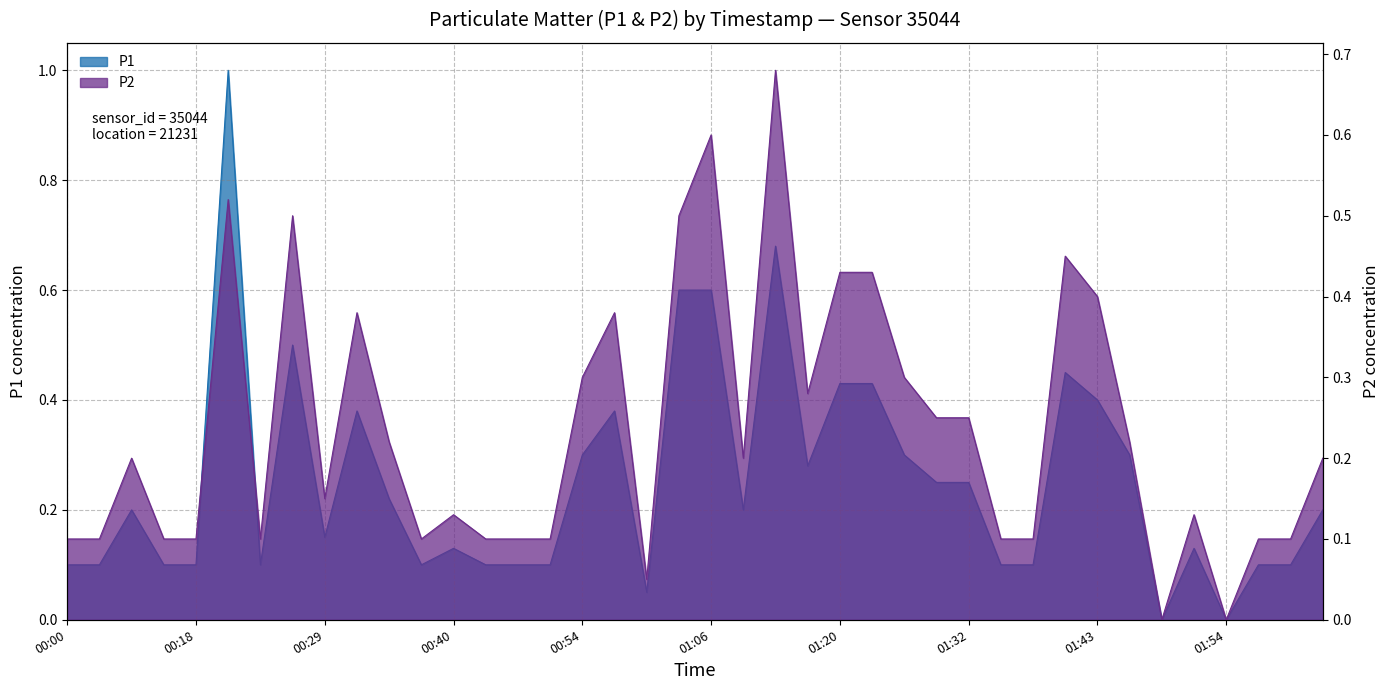

Reading right to left, transcribe all the data shown in this chart.

P1: 02:02=0.2	02:00=0.1	01:57=0.1	01:54=0.0	01:51=0.1	01:48=0.0	01:46=0.3	01:43=0.4	01:40=0.5	01:37=0.1	01:34=0.1	01:32=0.2	01:29=0.2	01:26=0.3	01:23=0.4	01:20=0.4	01:17=0.3	01:15=0.7	01:08=0.2	01:06=0.6	01:03=0.6	01:00=0.1	00:57=0.4	00:54=0.3	00:52=0.1	00:49=0.1	00:46=0.1	00:40=0.1	00:37=0.1	00:34=0.2	00:32=0.4	00:29=0.1	00:26=0.5	00:23=0.1	00:20=1.0	00:18=0.1	00:15=0.1	00:12=0.2	00:06=0.1	00:00=0.1
P2: 02:02=0.2	02:00=0.1	01:57=0.1	01:54=0.0	01:51=0.1	01:48=0.0	01:46=0.2	01:43=0.4	01:40=0.5	01:37=0.1	01:34=0.1	01:32=0.2	01:29=0.2	01:26=0.3	01:23=0.4	01:20=0.4	01:17=0.3	01:15=0.7	01:08=0.2	01:06=0.6	01:03=0.5	01:00=0.1	00:57=0.4	00:54=0.3	00:52=0.1	00:49=0.1	00:46=0.1	00:40=0.1	00:37=0.1	00:34=0.2	00:32=0.4	00:29=0.1	00:26=0.5	00:23=0.1	00:20=0.5	00:18=0.1	00:15=0.1	00:12=0.2	00:06=0.1	00:00=0.1